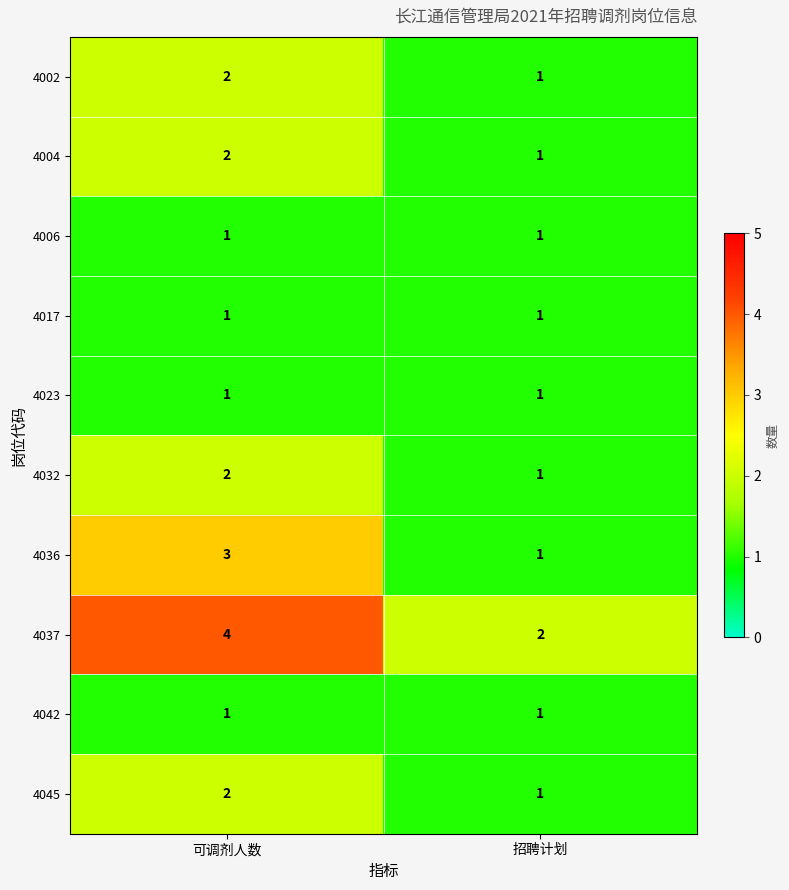

Rank the categories by 4036 value from lowest to highest.

招聘计划, 可调剂人数